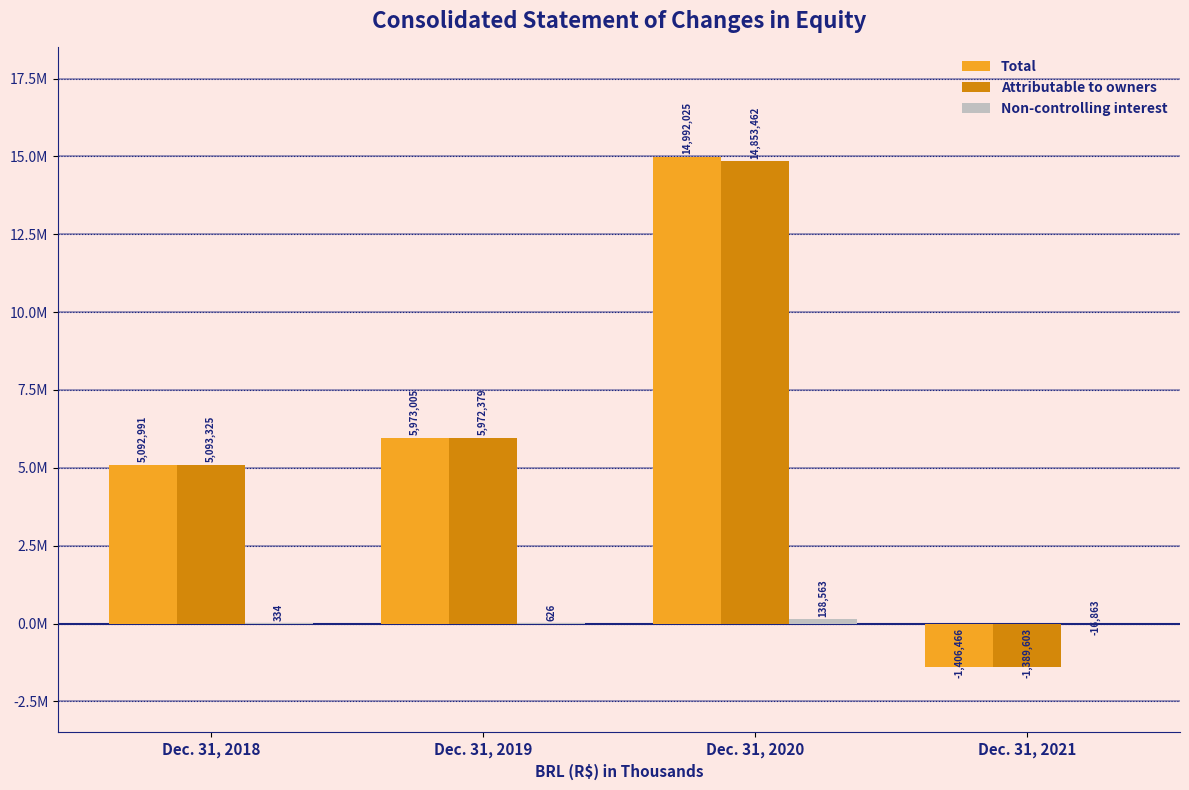

What is the average value of the Attributable to owners series?

6132391